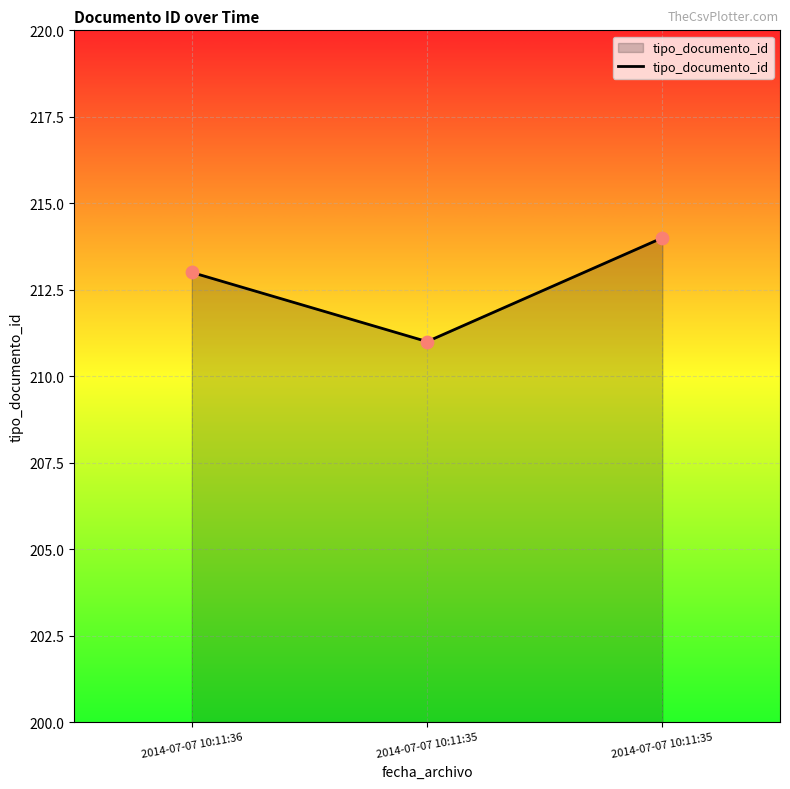

Which has a higher value, 2014-07-07 10:11:35 or 2014-07-07 10:11:36?

2014-07-07 10:11:36